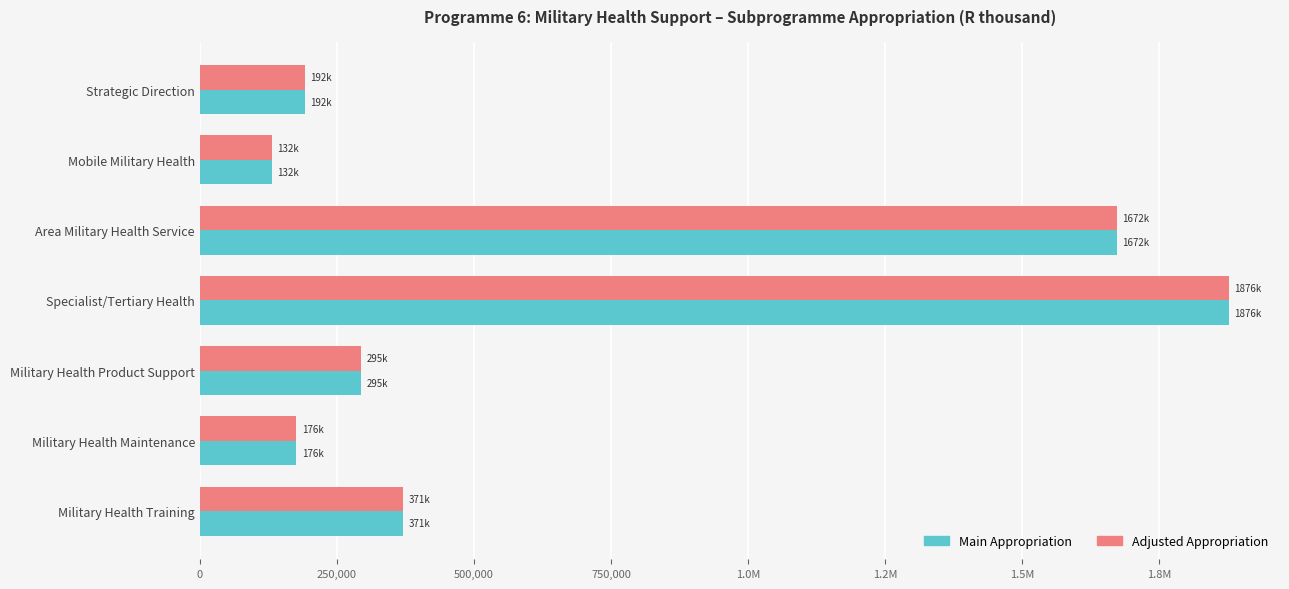

What are all the series names shown in the legend?

Main Appropriation, Adjusted Appropriation